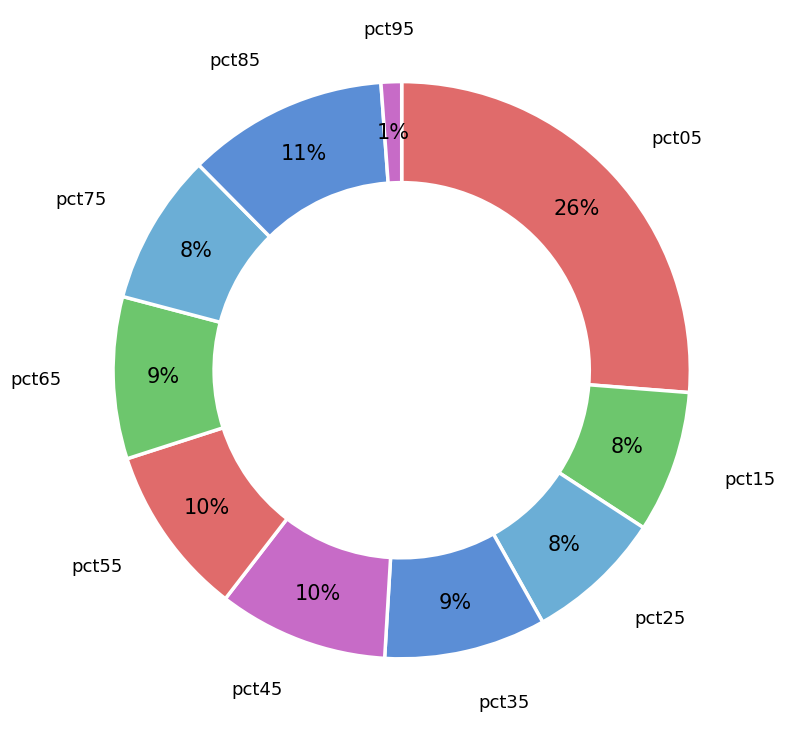

Count the number of slices in the pie.

10